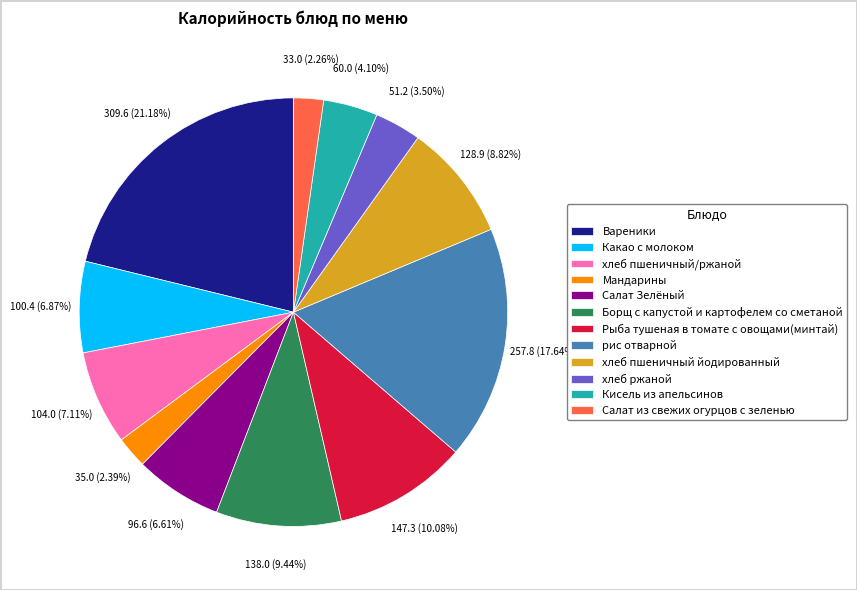

Count the number of slices in the pie.

12